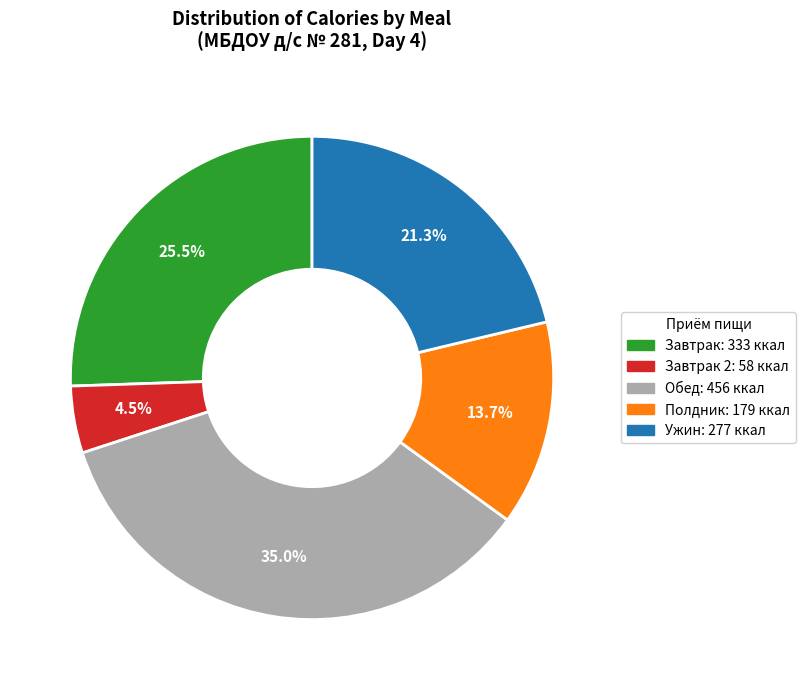

Is there any slice that represents more than half of the pie?

No